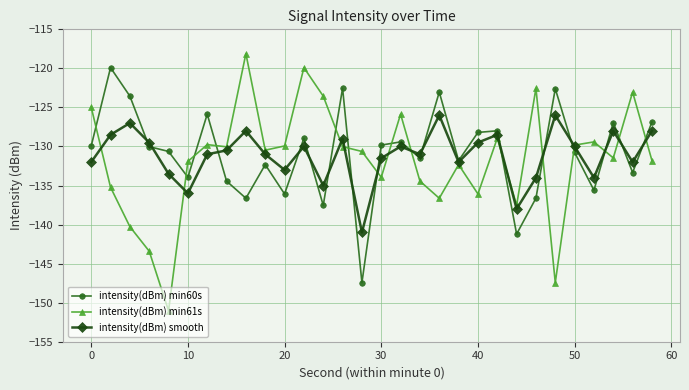

True or false: intensity(dBm) min61s has more than 1 points higher than both neighbors.

True